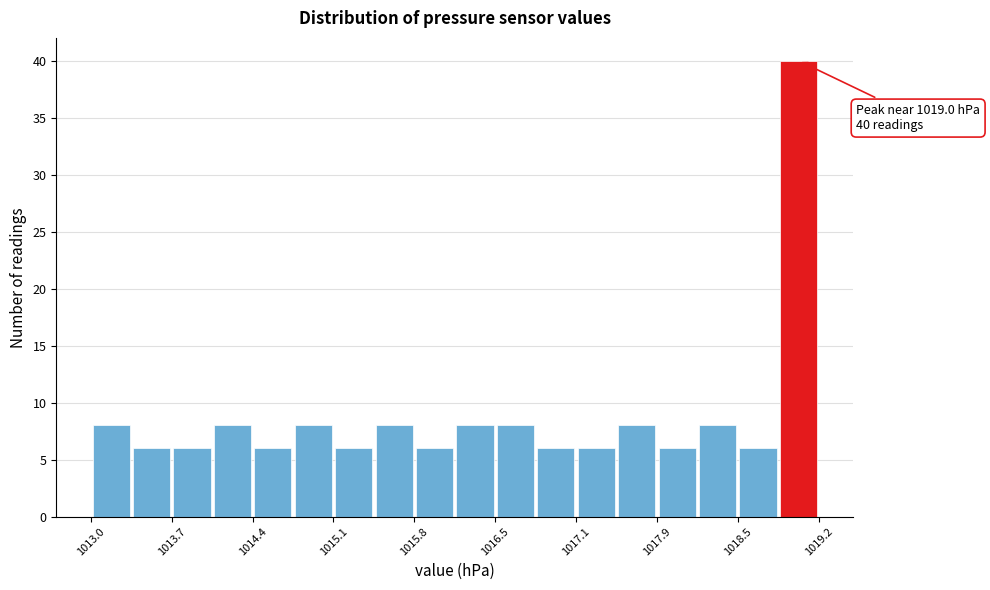

Read against the x-axis, roughly where is the centre of the tallest bar?

1019.1